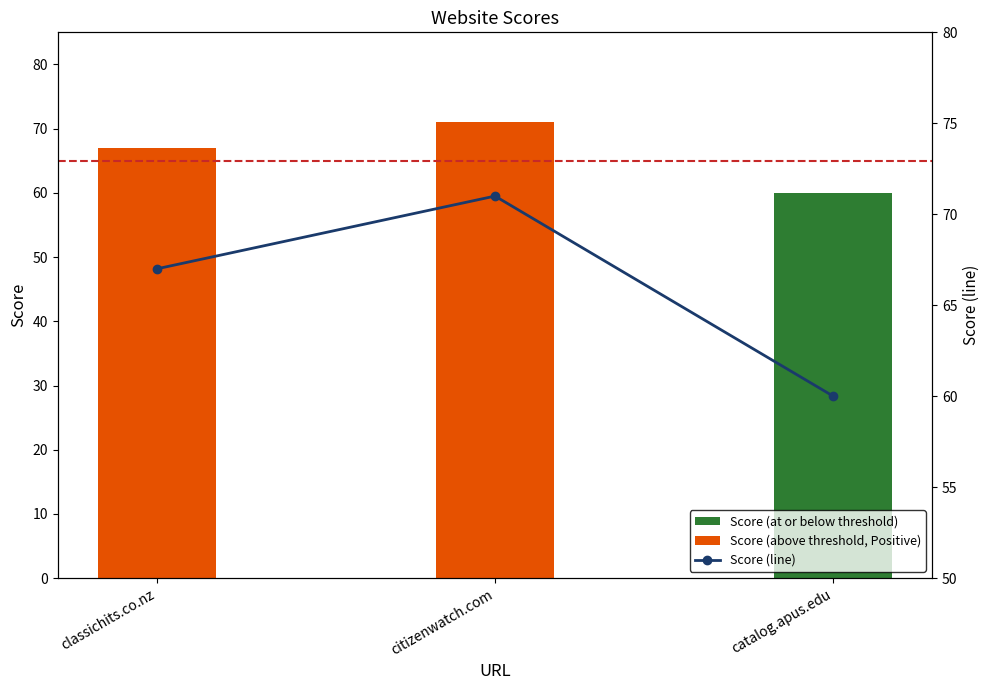

Reading right to left, extract all data points from this chart.

Score (at or below threshold): 60	0	0
Score (above threshold, Positive): 0	71	67
Score (line): 60	71	67